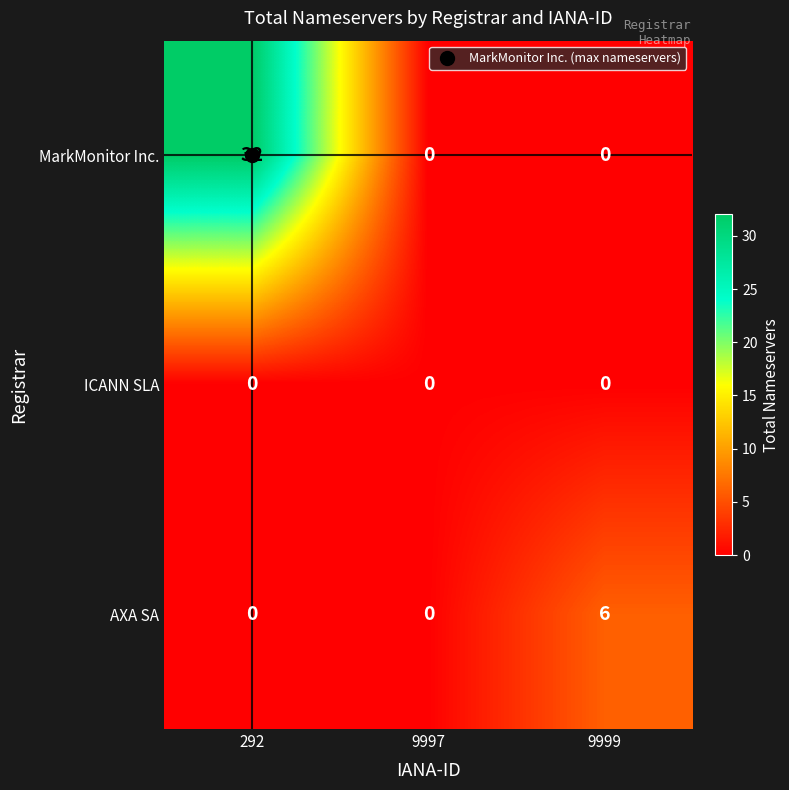

The value of MarkMonitor Inc. at 292 is 32. True or false?

True